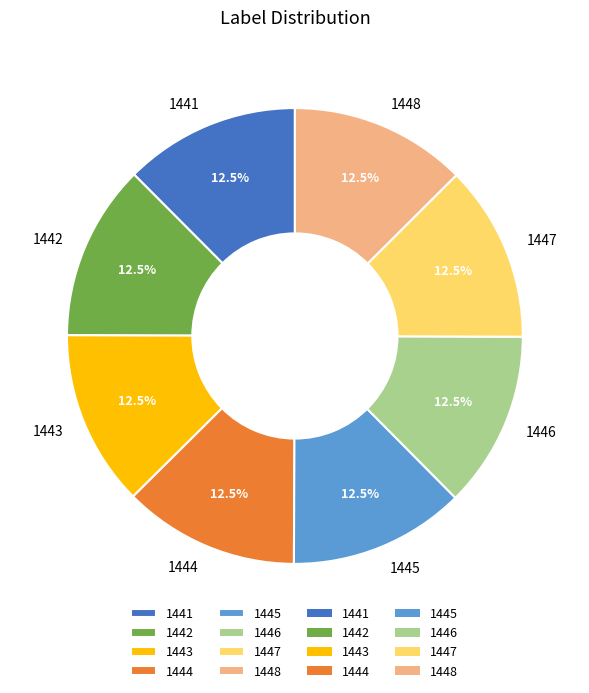

What percentage is NOT represented by 1447?

87.5%